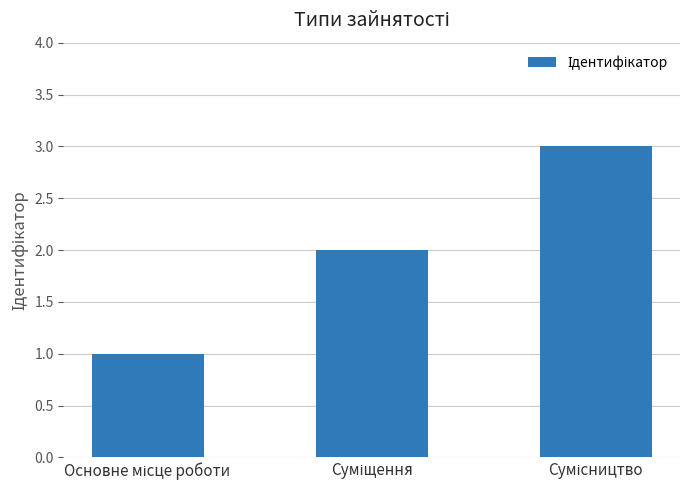

What is the maximum value shown in the chart?

3